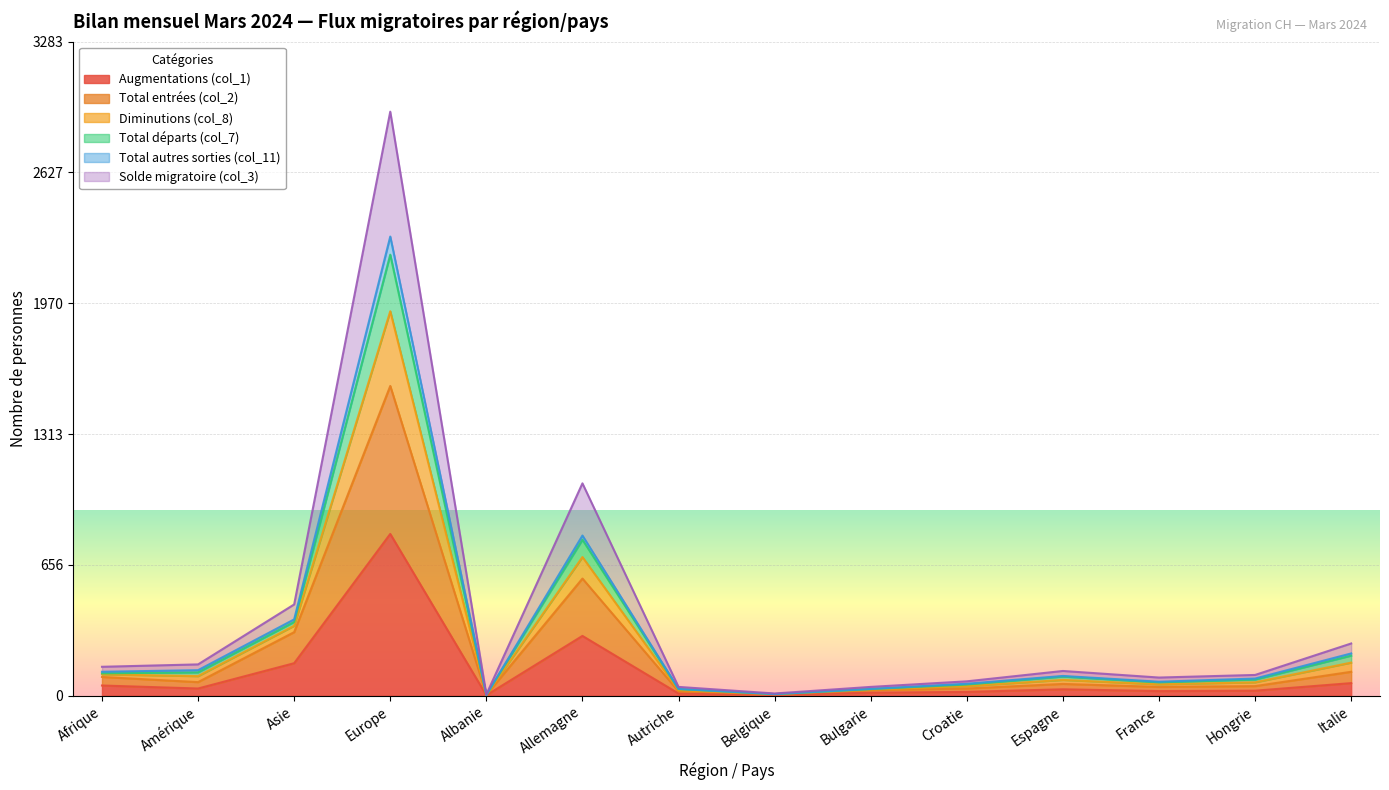

At which label does Total autres sorties (col_11) reach its minimum?

Albanie